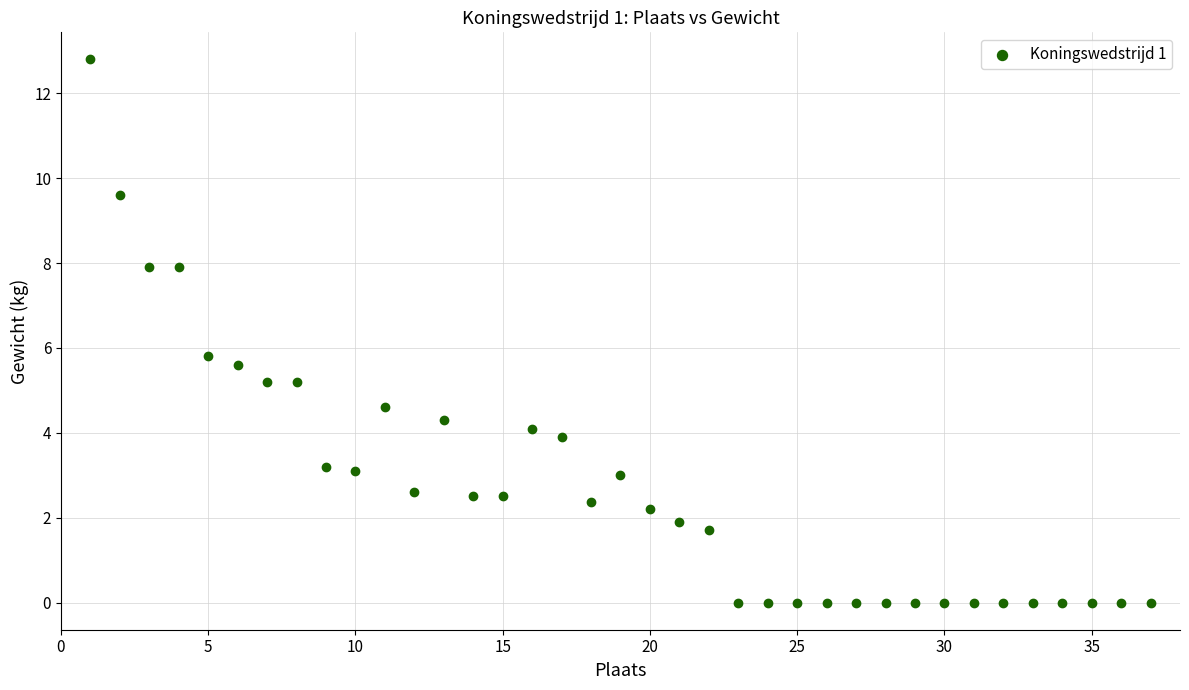

What is the range of Y values (max minus min)?

12.8